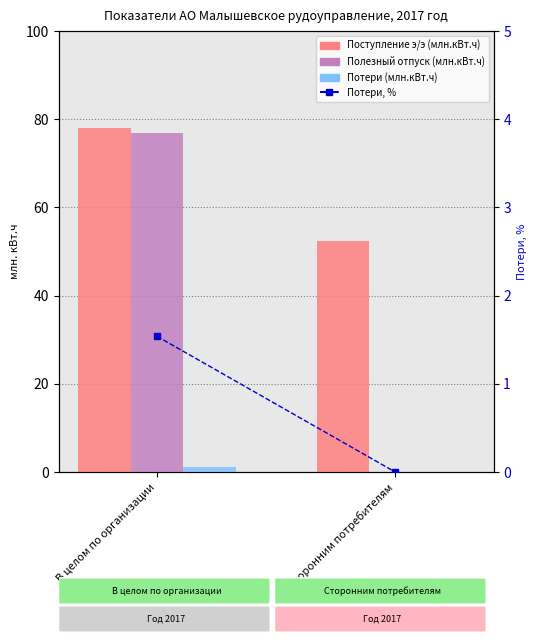

What is the greatest value displayed?

78.0